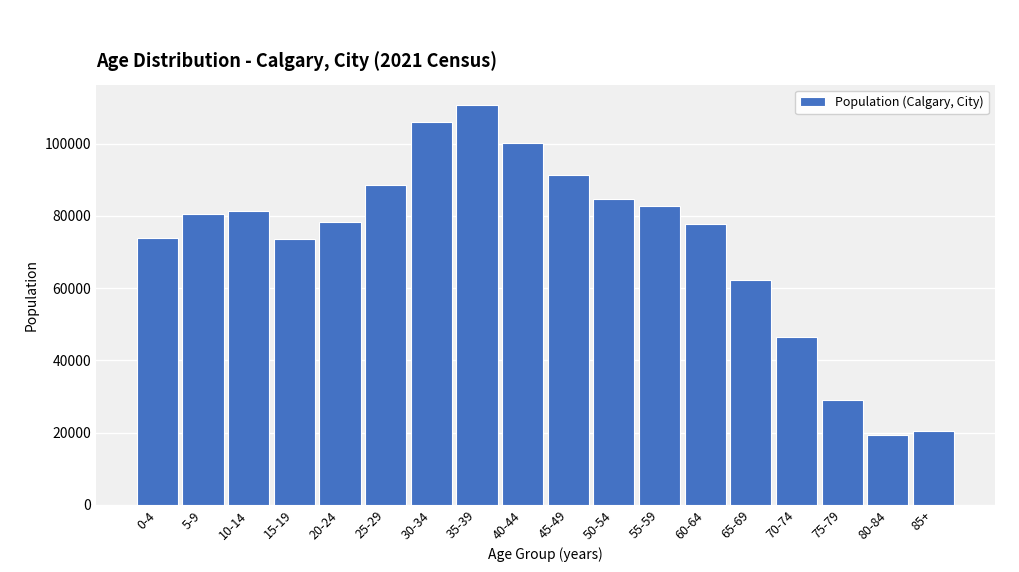

What is the difference between the second highest and minimum values?

86555